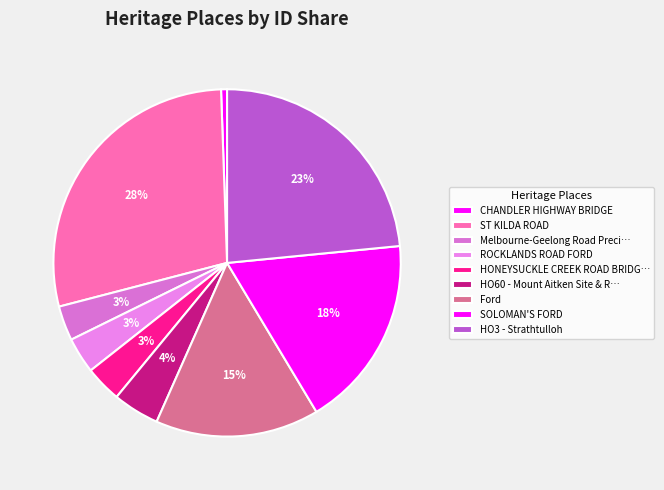

How many slices are in this pie chart?

9